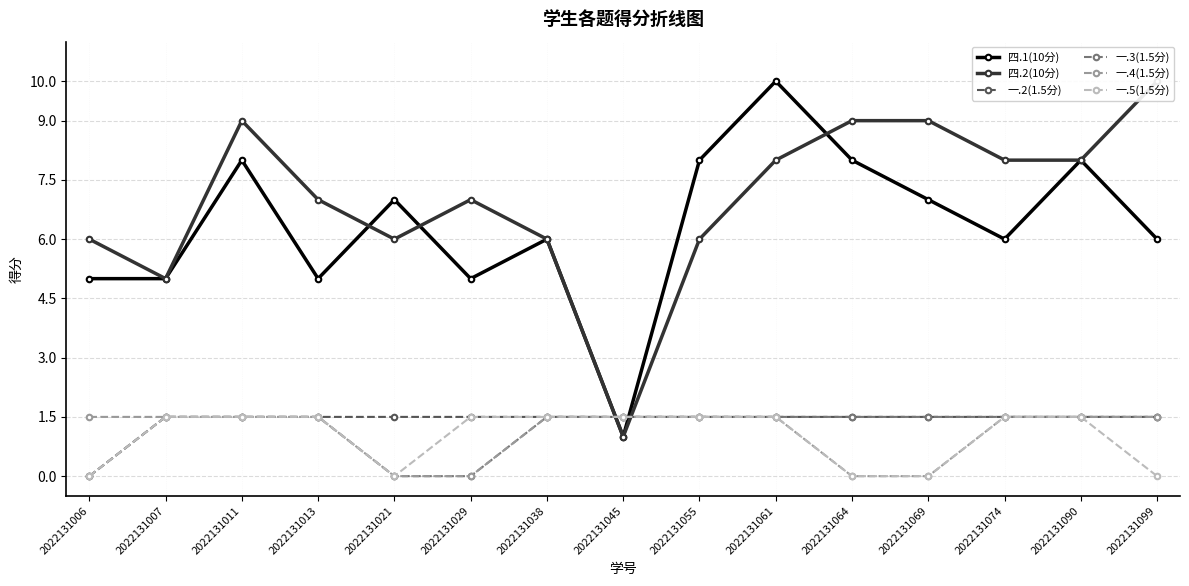

List the labels in order of 一.4(1.5分) value, smallest first.

2022131021, 2022131029, 2022131064, 2022131069, 2022131006, 2022131007, 2022131011, 2022131013, 2022131038, 2022131045, 2022131055, 2022131061, 2022131074, 2022131090, 2022131099